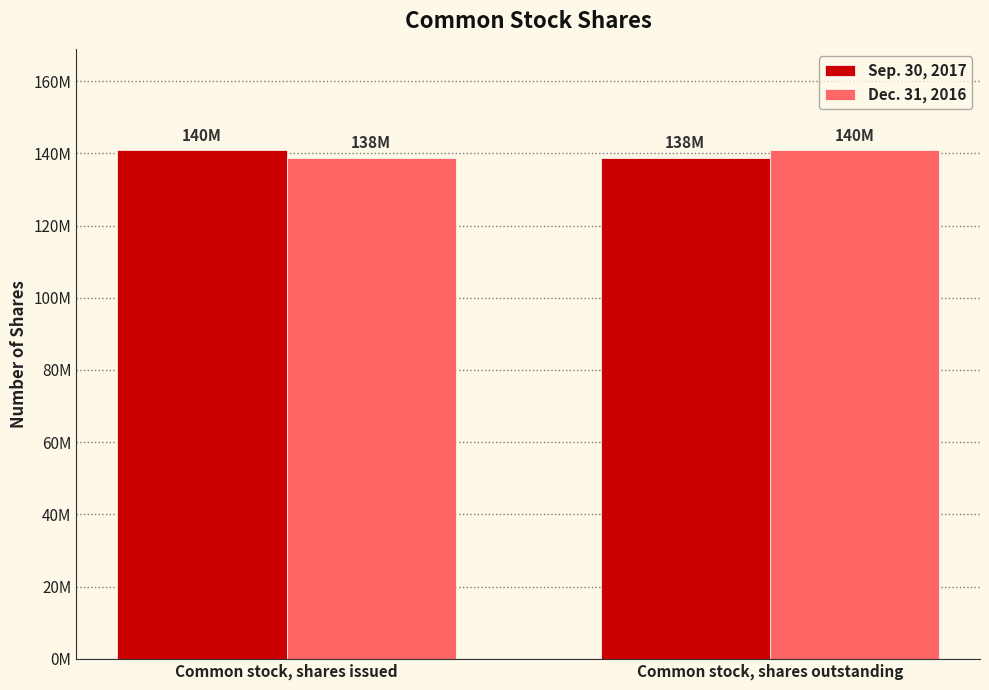

Are the bars horizontal?

No